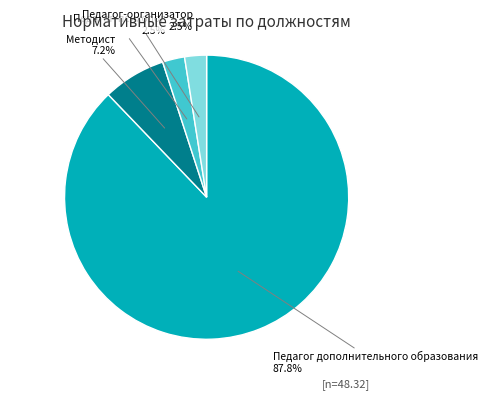

What is the largest slice in the pie chart?

Педагог дополнительного образования